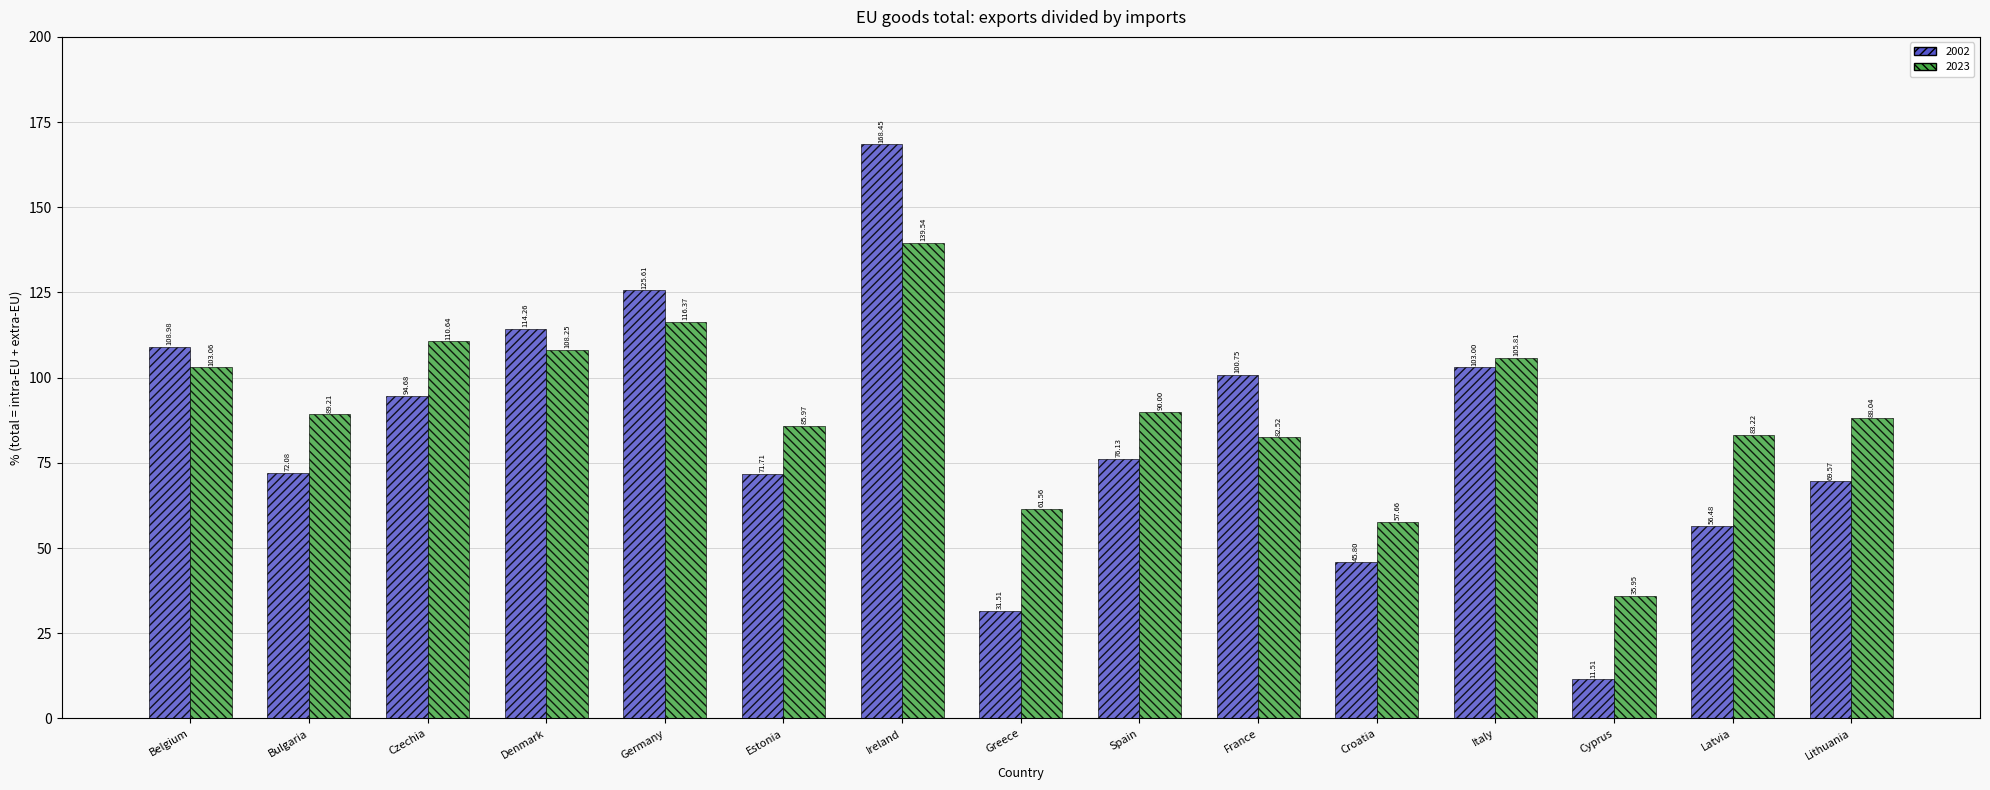

How many bars are there in each group?

2